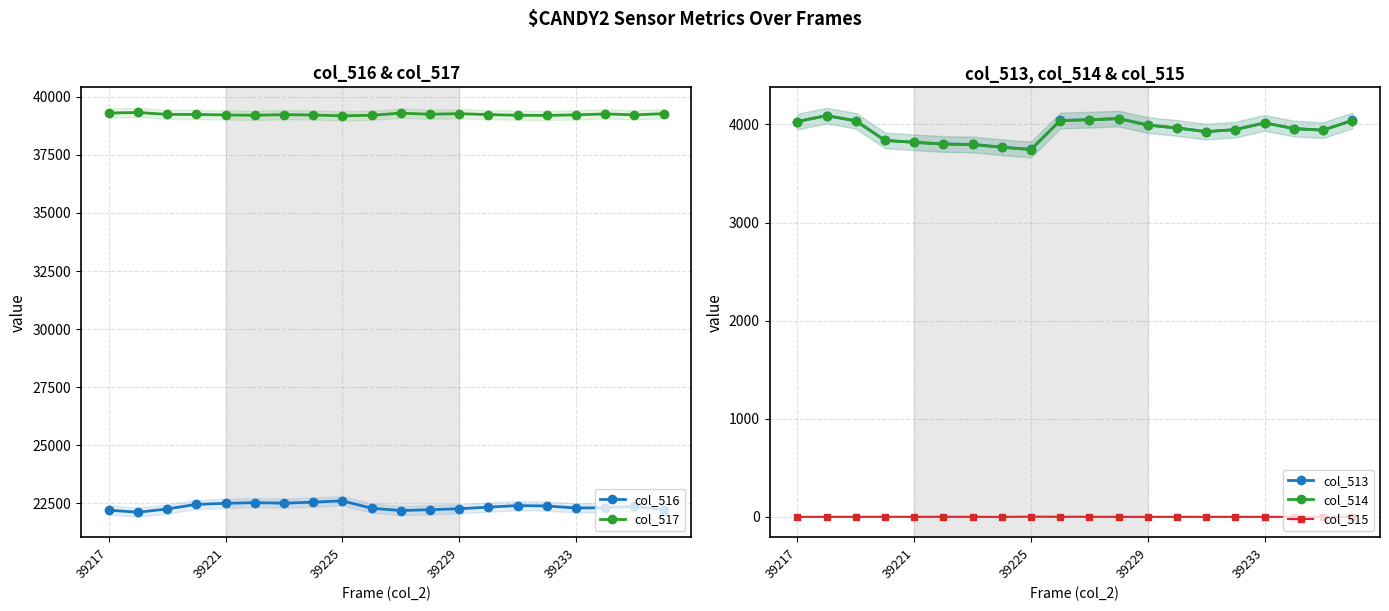

How many data points in col_514 are above 3964?

9